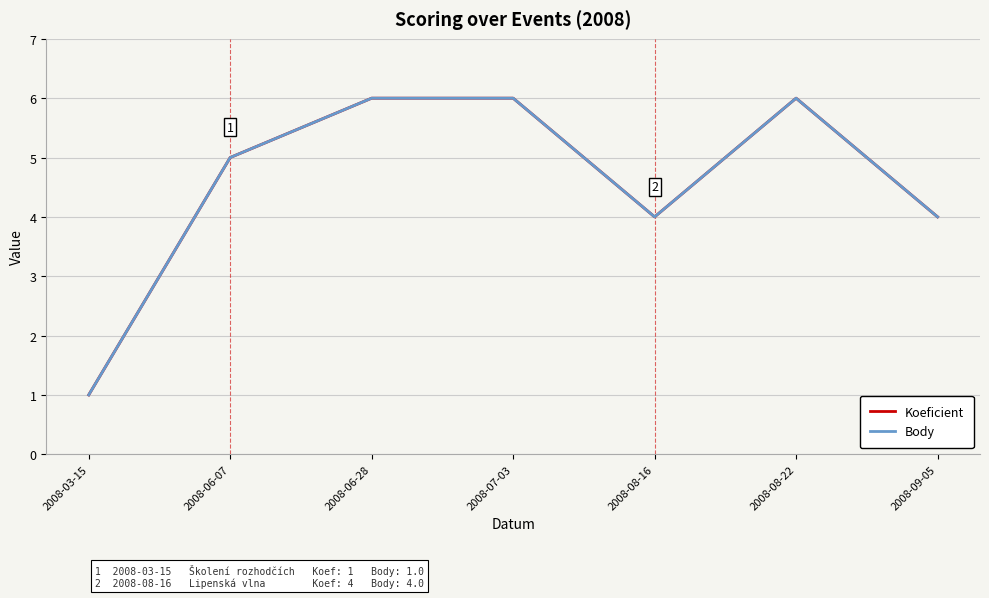

True or false: Body and Koeficient cross at least once.

False